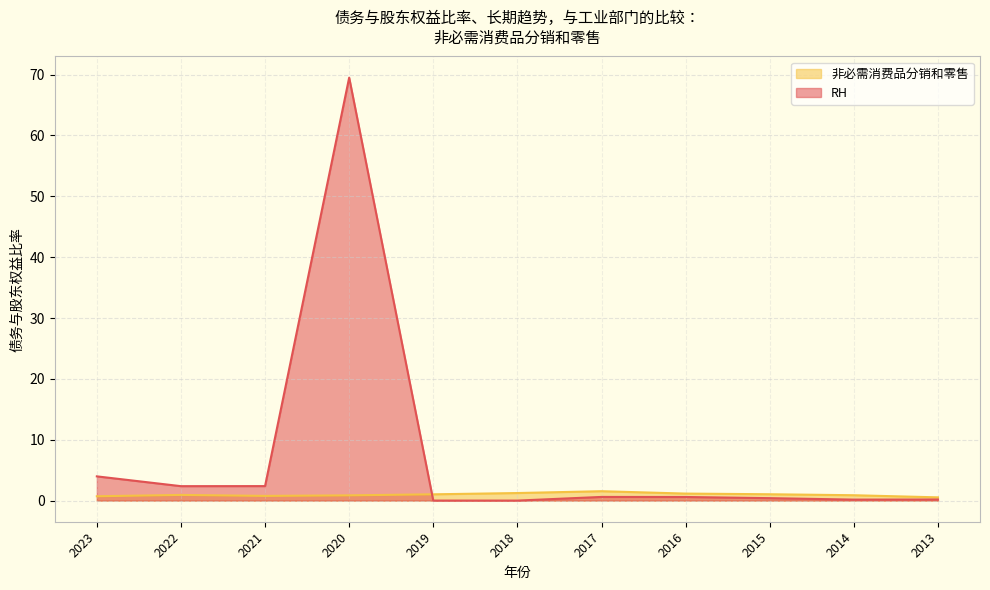

What is the average value of the 非必需消费品分销和零售 series?

1.0